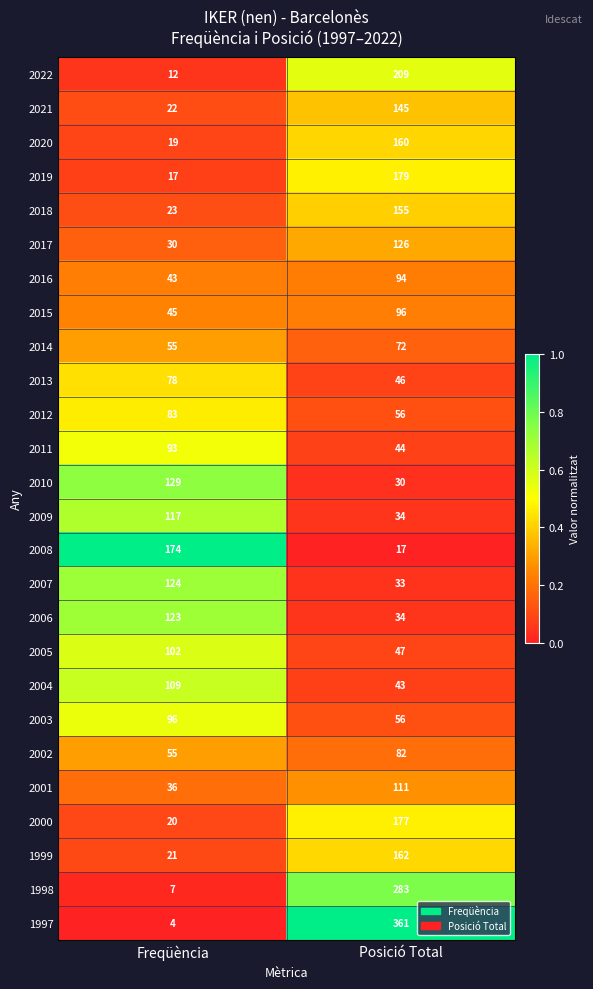

What is the greatest value displayed?

361